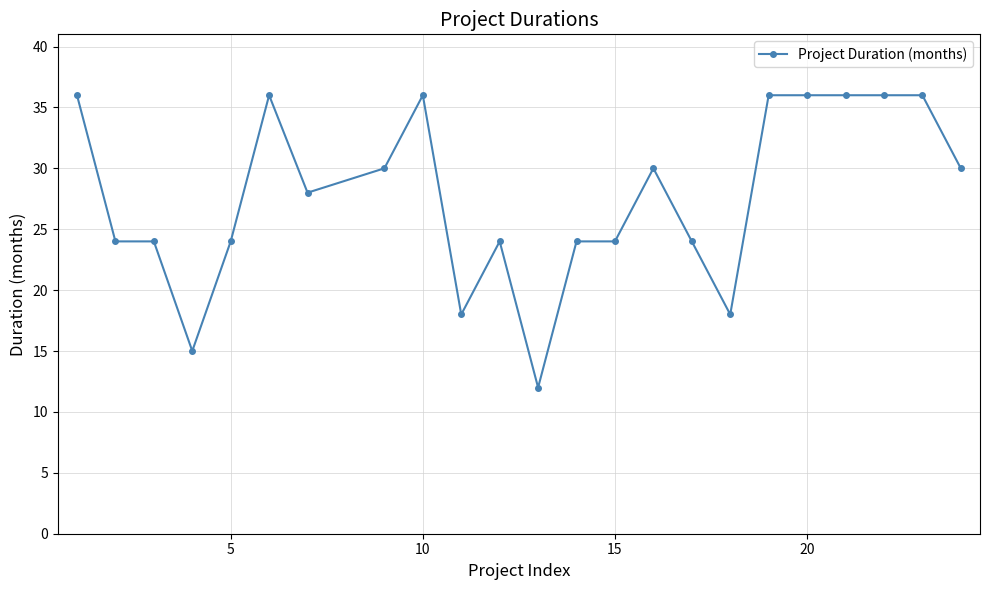

True or false: the data has more than 1 interior local peaks.

True